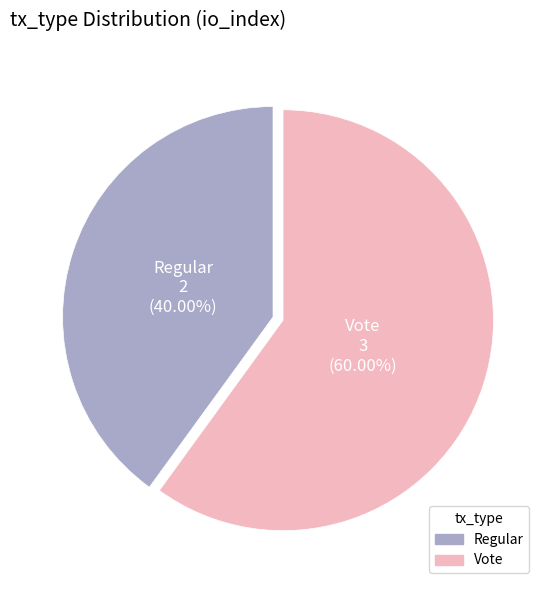

Which slice is the largest?

Vote